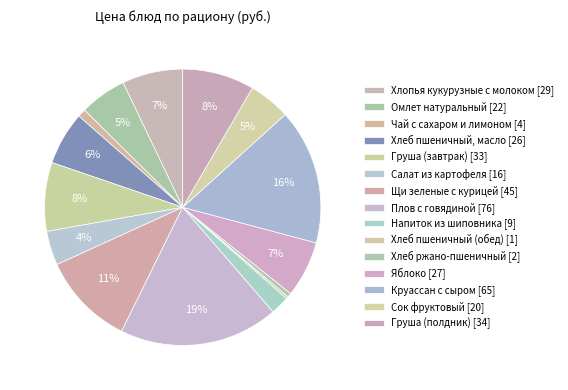

To the nearest percent, what is the difference between the largest and smallest slice percentages?

18%